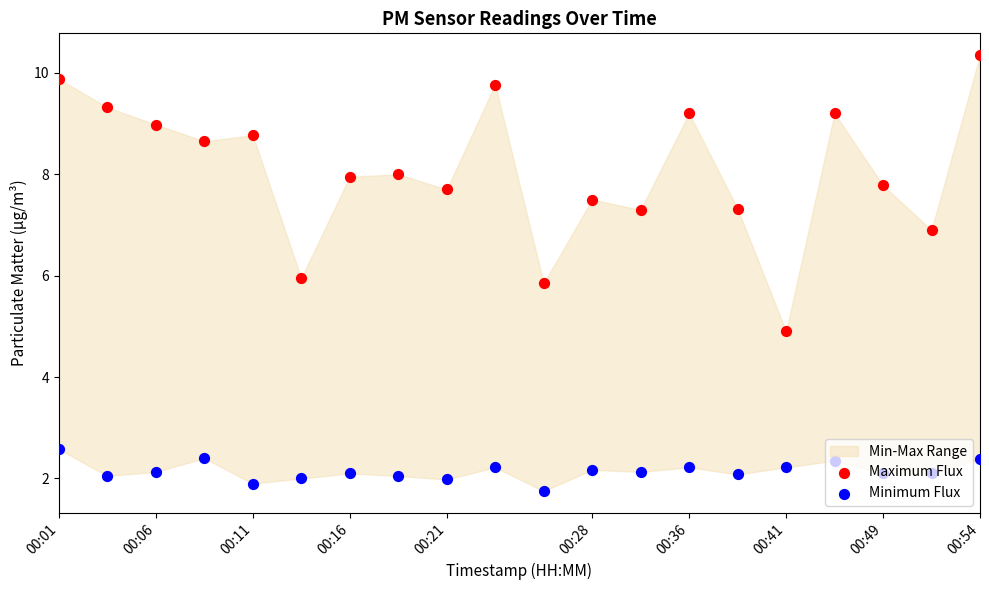

Which series has the largest Y range (max minus min)?

Maximum Flux